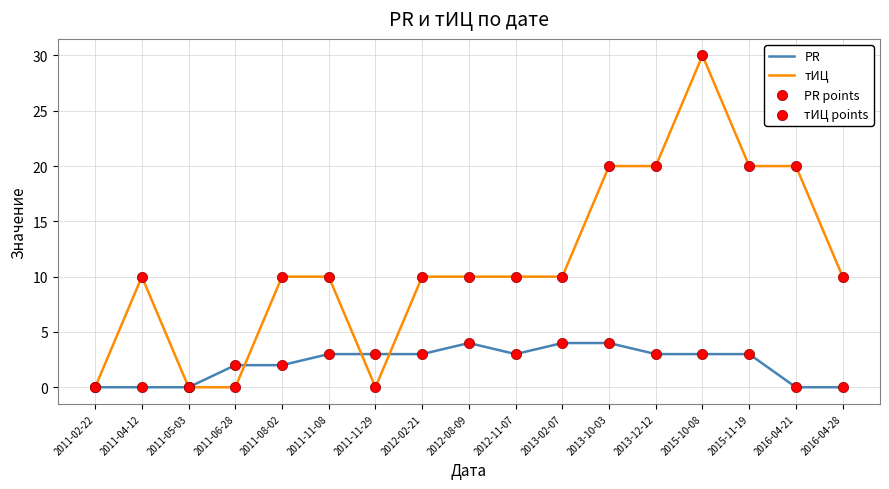

At how many categories does at least one series exceed 24?

1